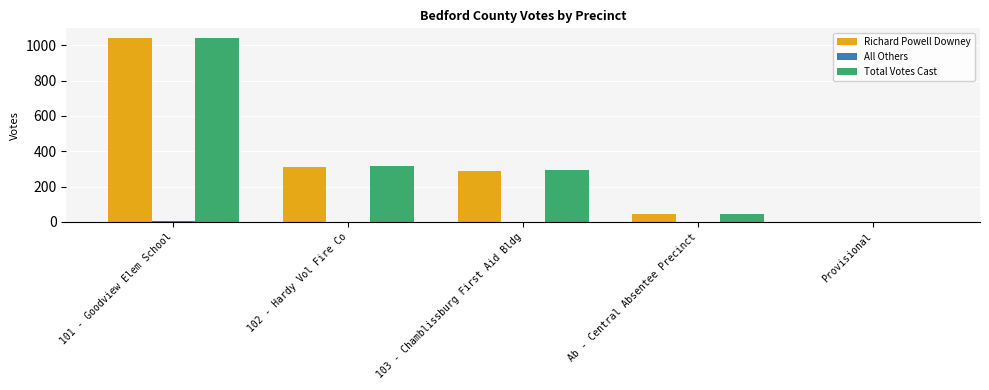

At which category is the sum across all series the highest?

101 - Goodview Elem School